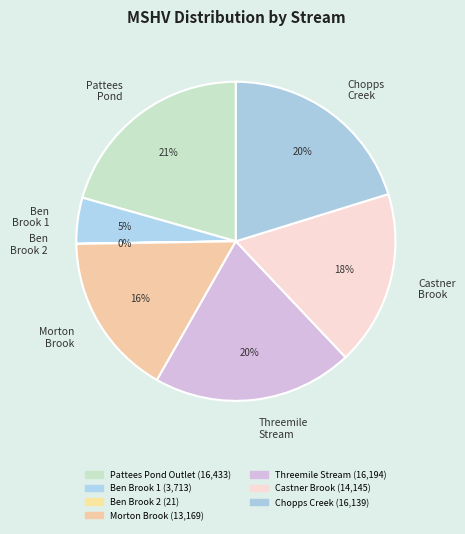

The Pattees Pond slice represents 32% of the pie. True or false?

False